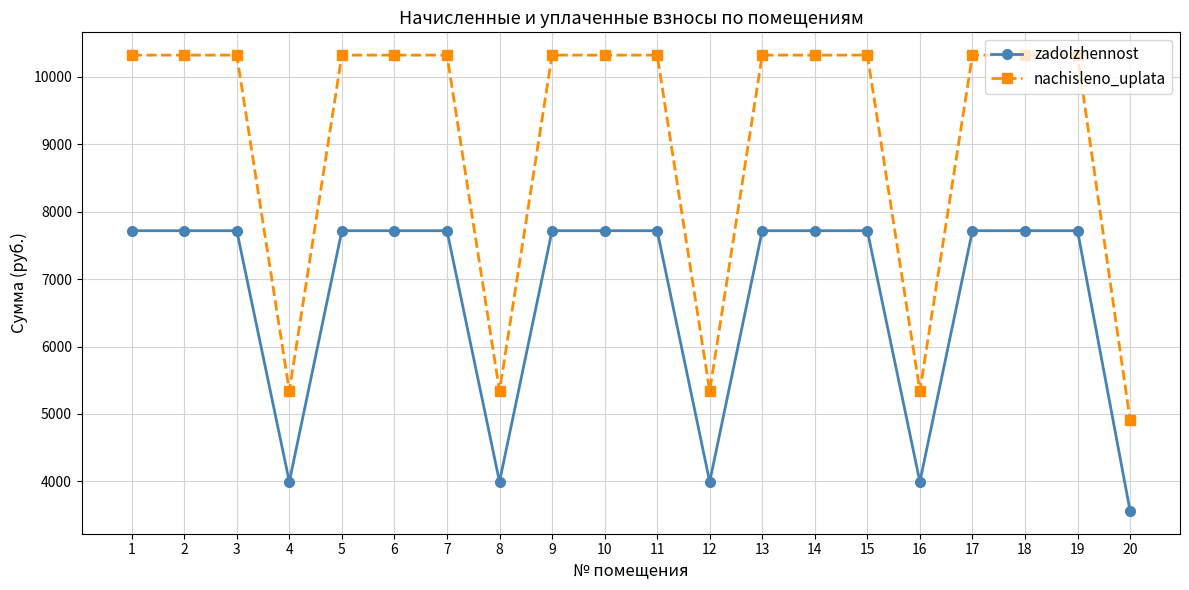

Which series has the largest range (max minus min)?

nachisleno_uplata